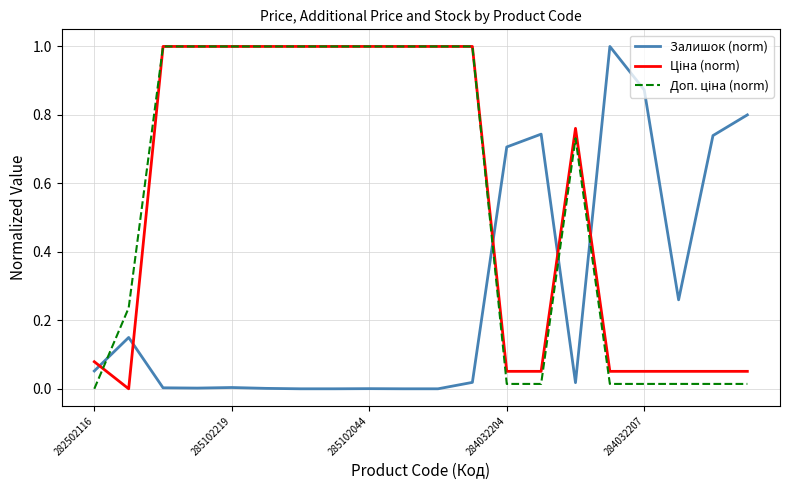

What is the maximum value shown in the chart?

1.0